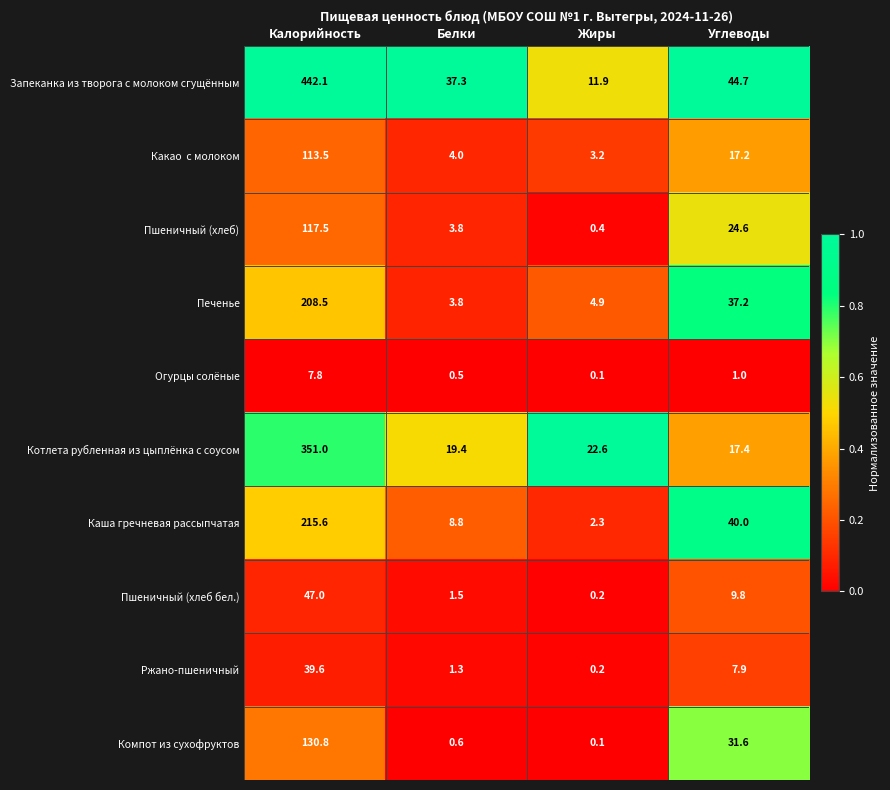

What value does the Каша гречневая рассыпчатая series have at Белки?

8.8